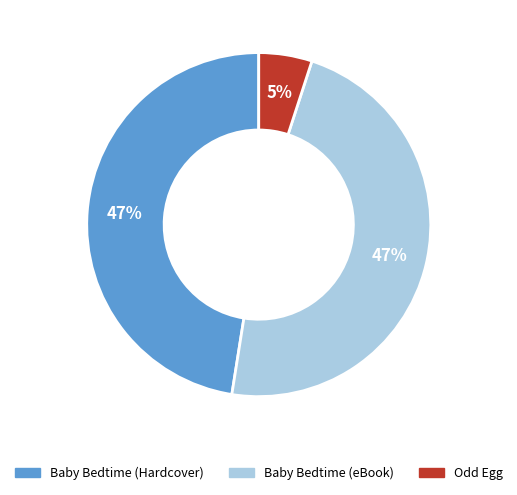

How many segments does this pie chart have?

3